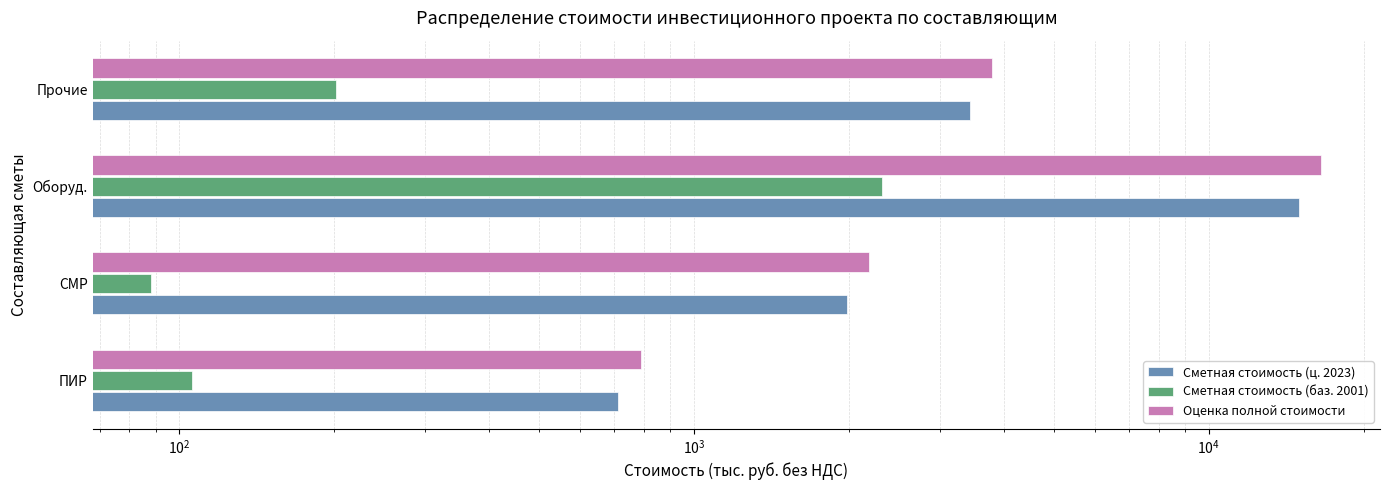

Rank the series by their maximum value, from highest to lowest.

Оценка полной стоимости, Сметная стоимость (ц. 2023), Сметная стоимость (баз. 2001)